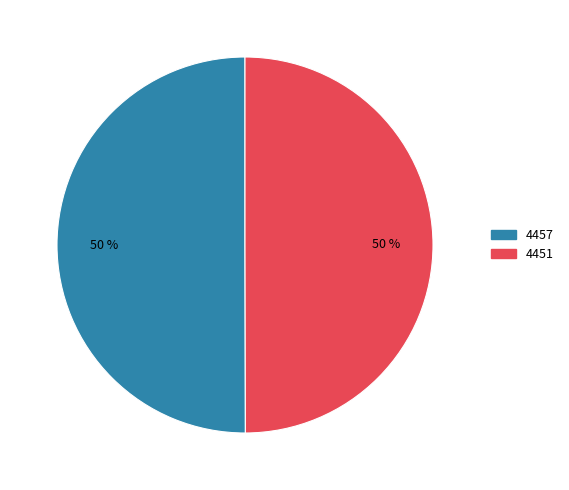

To the nearest percent, what portion does 4457 represent?

50%